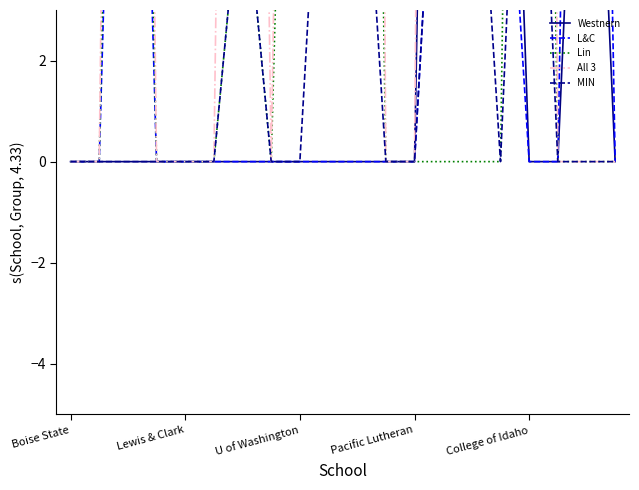

Where is All 3 nearest to the value 42?

6